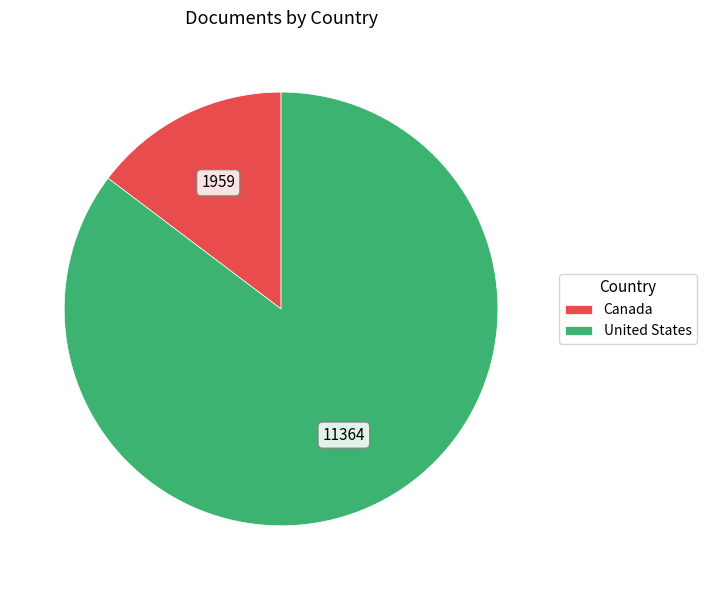

Does Canada represent more than half of the total?

No